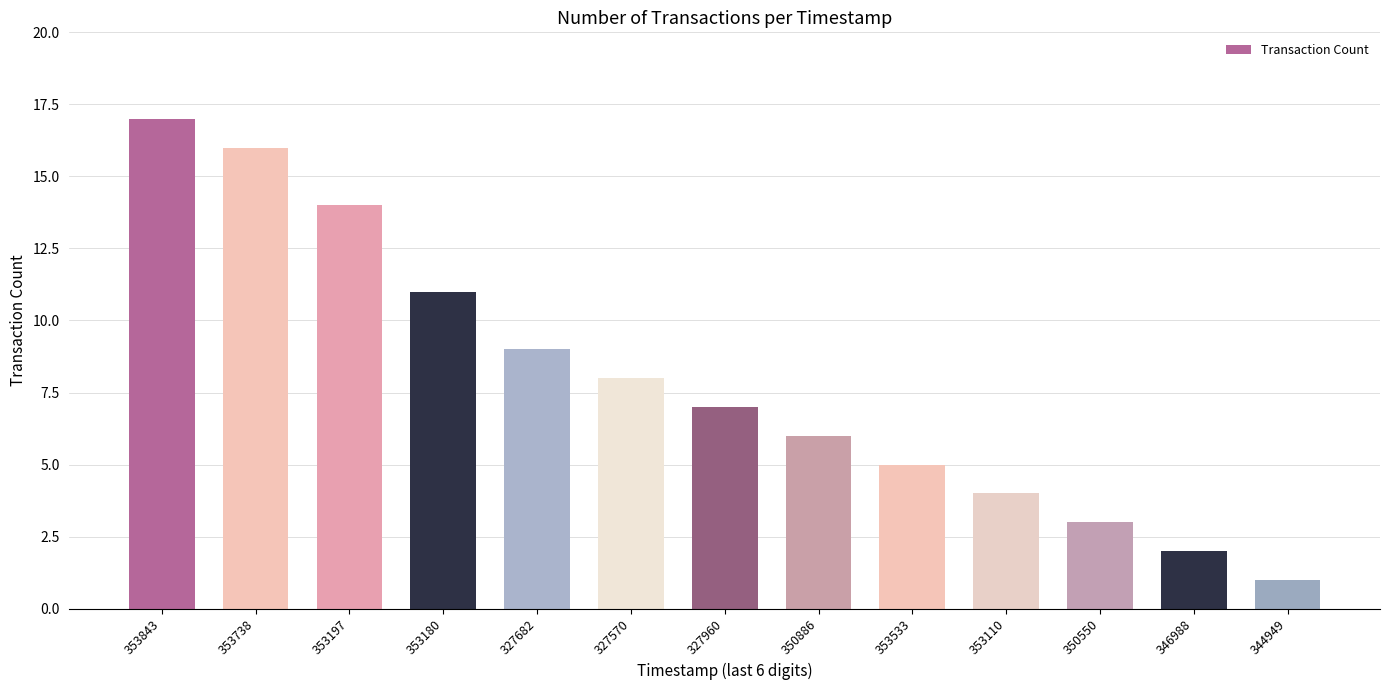

What is the difference between the second highest and second lowest values?

14